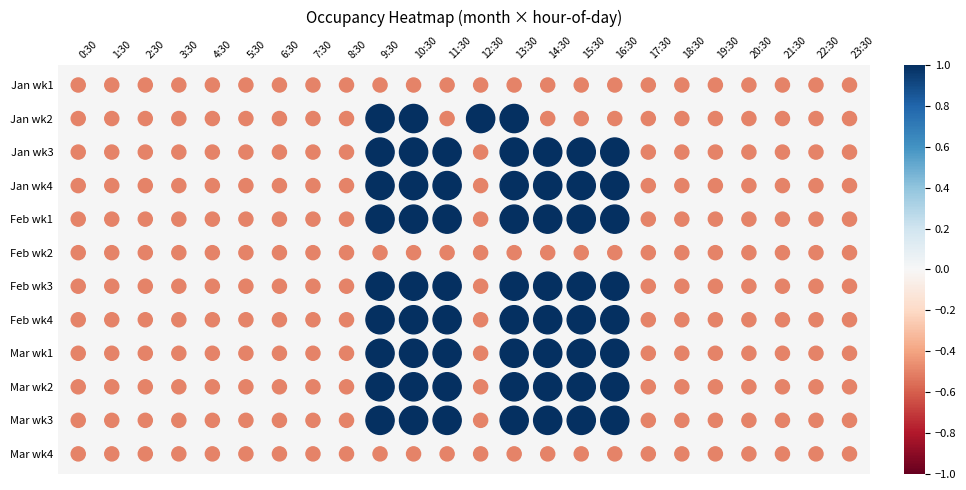

What is the maximum value shown in the chart?

1